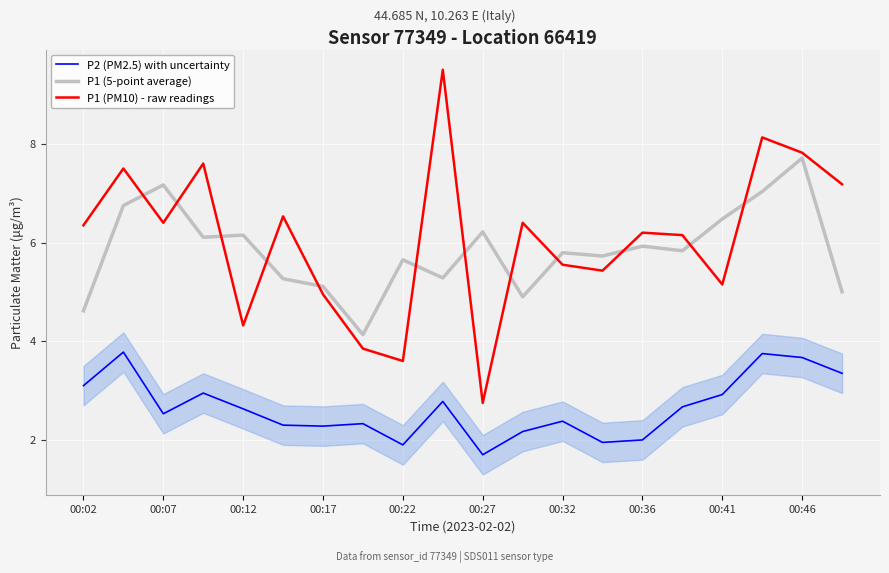

Reading left to right, extract all data points from this chart.

P2 (PM2.5) with uncertainty: 3.1	3.8	2.5	3.0	2.6	2.3	2.3	2.3	1.9	2.8	1.7	2.2	2.4	1.9	2.0	2.7	2.9	3.8	3.7	3.4
P1 (5-point average): 4.6	6.8	7.2	6.1	6.2	5.3	5.1	4.1	5.7	5.3	6.2	4.9	5.8	5.7	5.9	5.8	6.5	7.0	7.7	5.0
P1 (PM10) - raw readings: 6.3	7.5	6.4	7.6	4.3	6.5	5.0	3.9	3.6	9.5	2.8	6.4	5.5	5.4	6.2	6.2	5.2	8.1	7.8	7.2